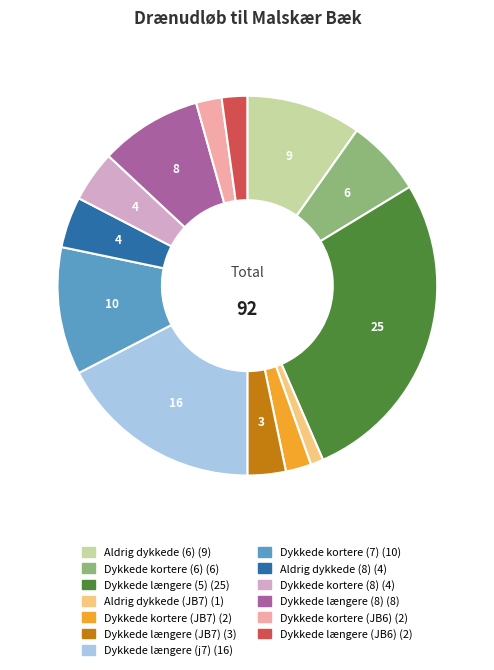

Which has a higher value, Aldrig dykkede (8) or Dykkede længere (j7)?

Dykkede længere (j7)